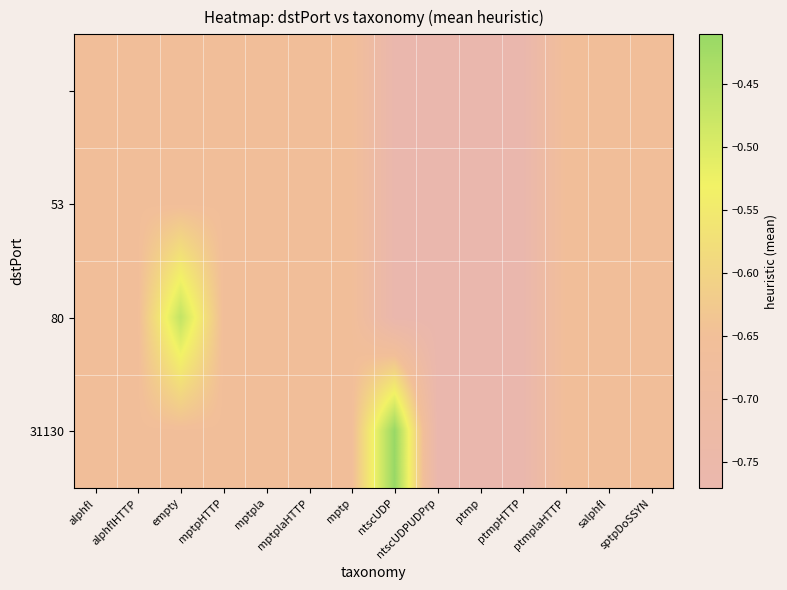

Which label corresponds to the largest value in the chart?

ntscUDP